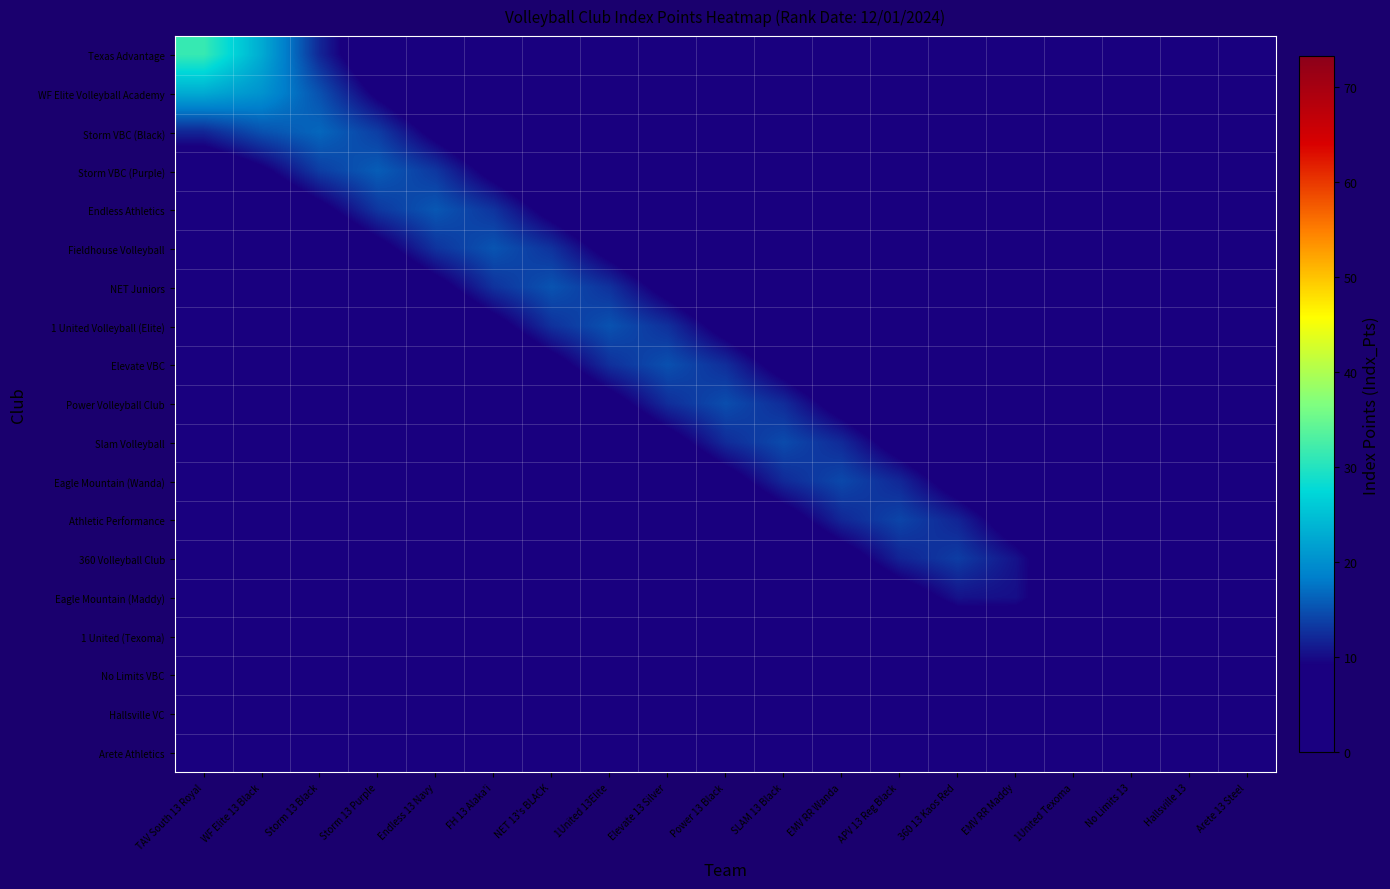

How many data points does each series have?

19